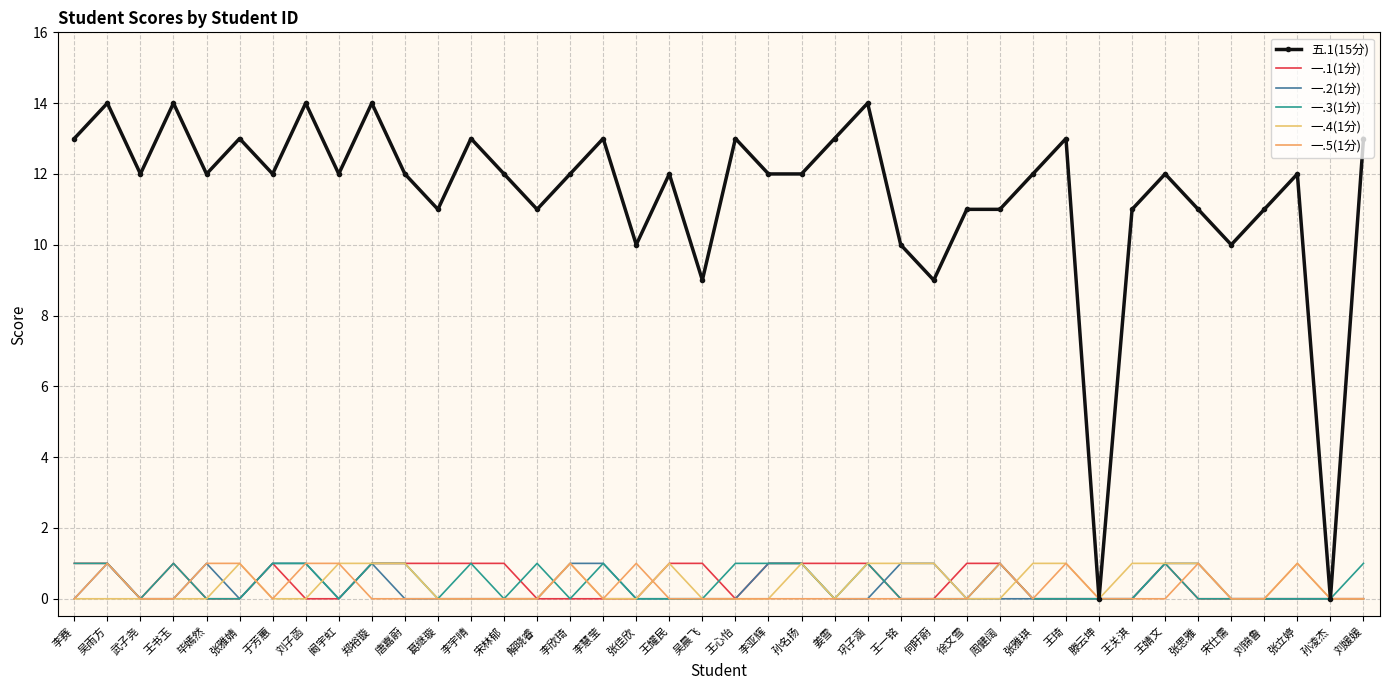

What is the greatest value displayed?

14